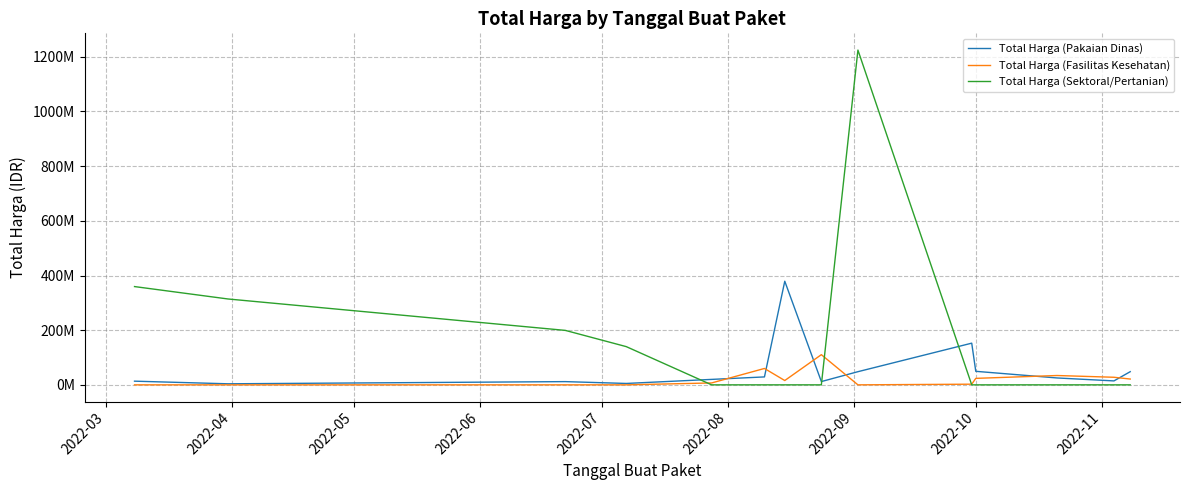

True or false: Total Harga (Fasilitas Kesehatan) and Total Harga (Sektoral/Pertanian) intersect in this chart.

True